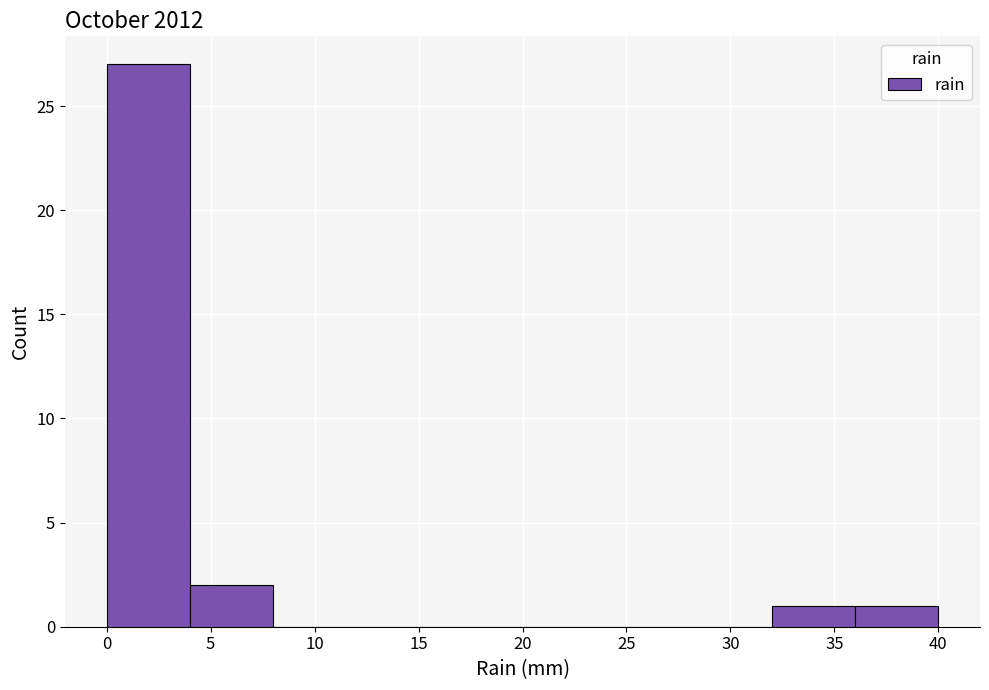

What is the height of the bar covering 0 to 4 on the x-axis? The values are not printed on the chart, so give them approximately, as read against the axis.

27